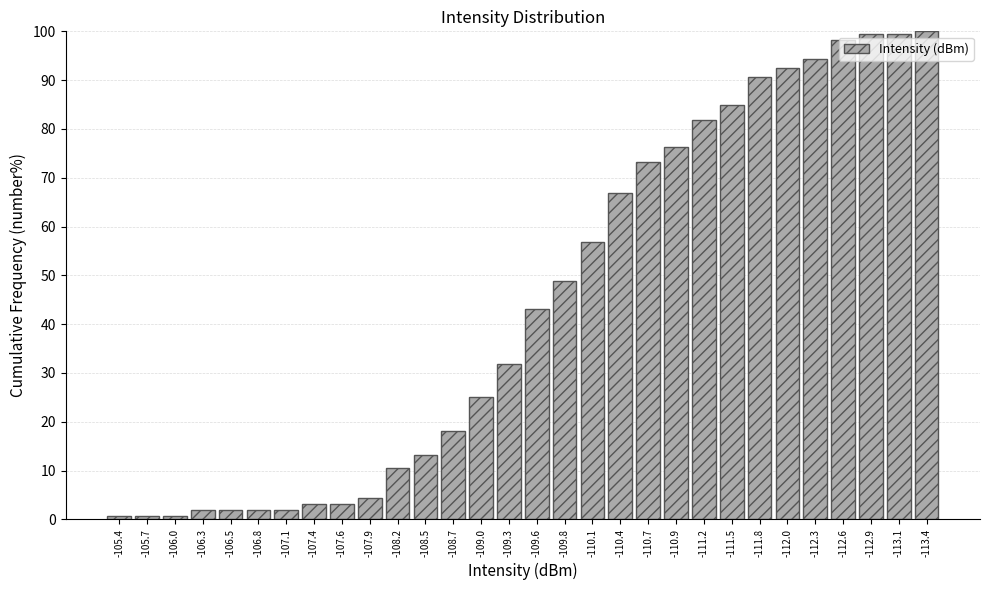

What is the sum of all values?

1325.0